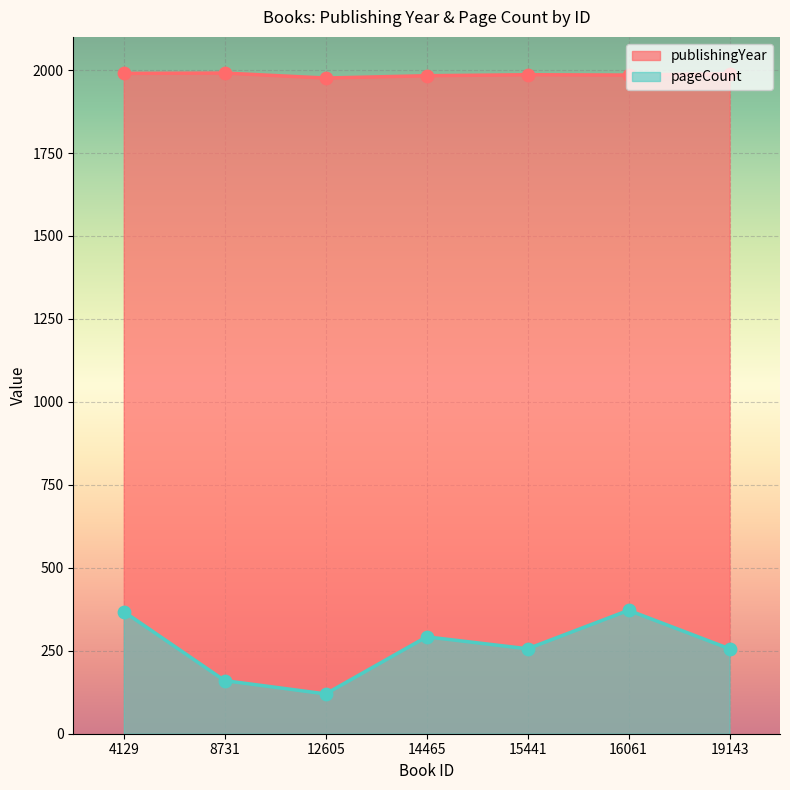

At how many categories does at least one series exceed 1724?

7